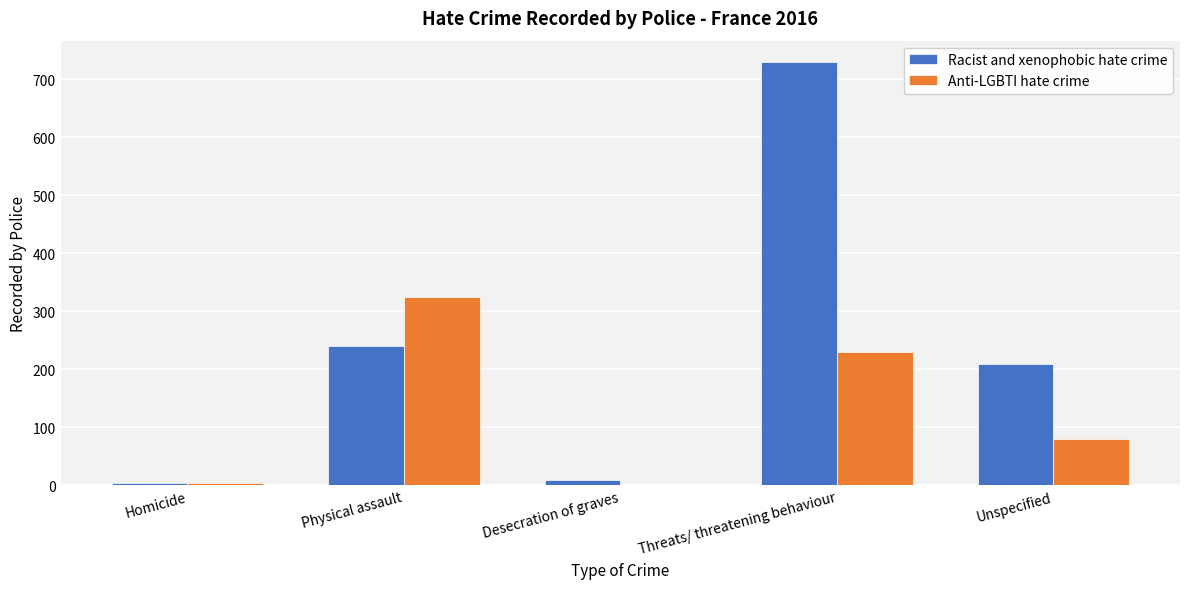

Count the number of data series in this chart.

2